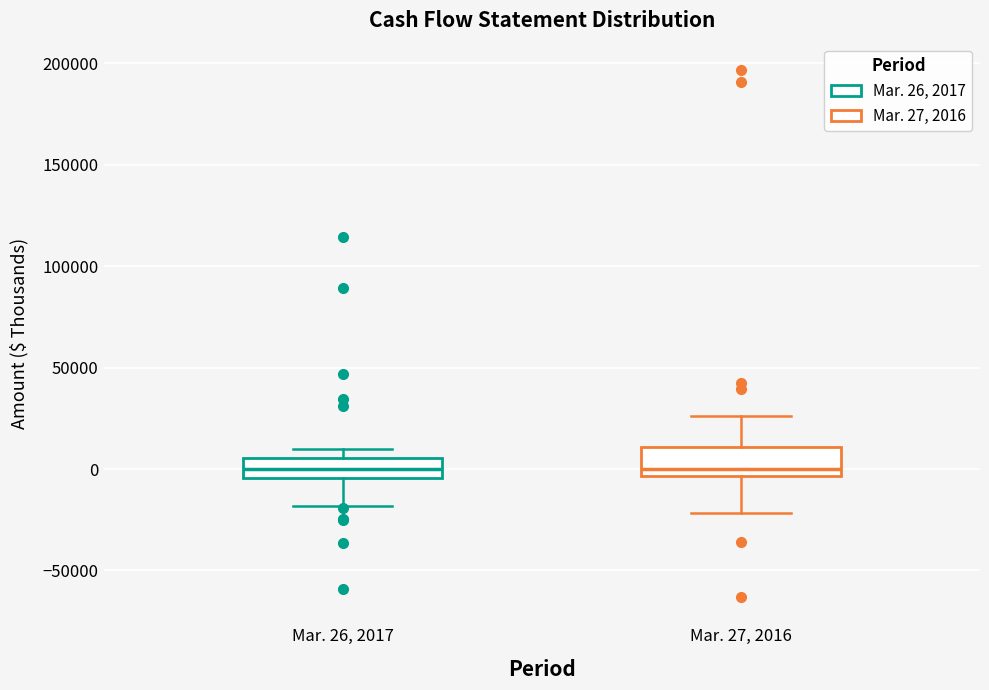

Reading left to right, transcribe this box plot: for each box, give where its median line is, the range the box spans, and where its two whiskers end, as read against the y-axis. The values are not printed on the chart, so give them approximately, as read against the axis.

Mar. 26, 2017: median 0, box -5000 to 5000, whiskers -20000 to 10000
Mar. 27, 2016: median 0, box -5000 to 10000, whiskers -20000 to 25000